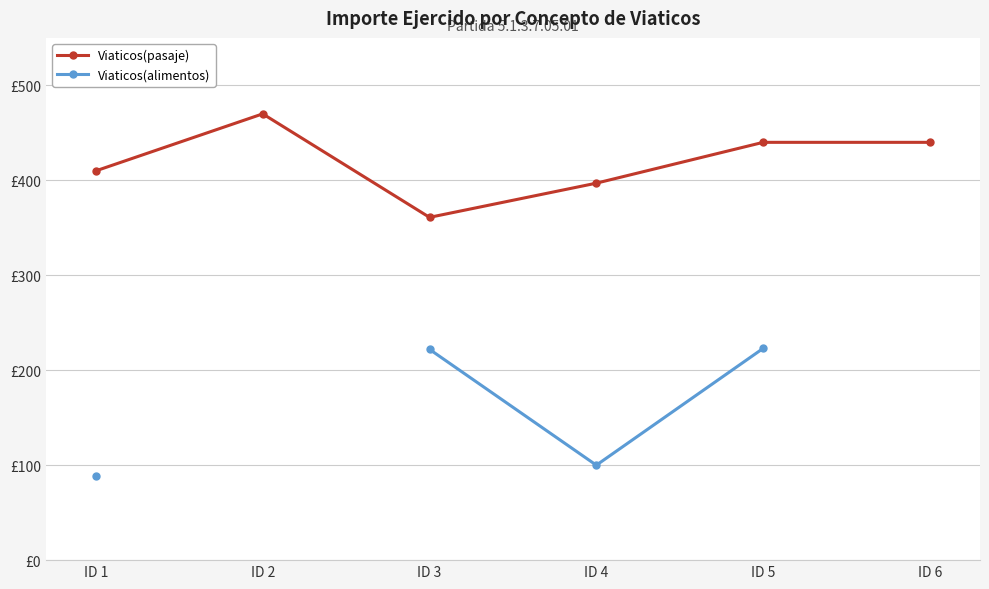

List the series in order of their peak value, highest first.

Viaticos(pasaje), Viaticos(alimentos)